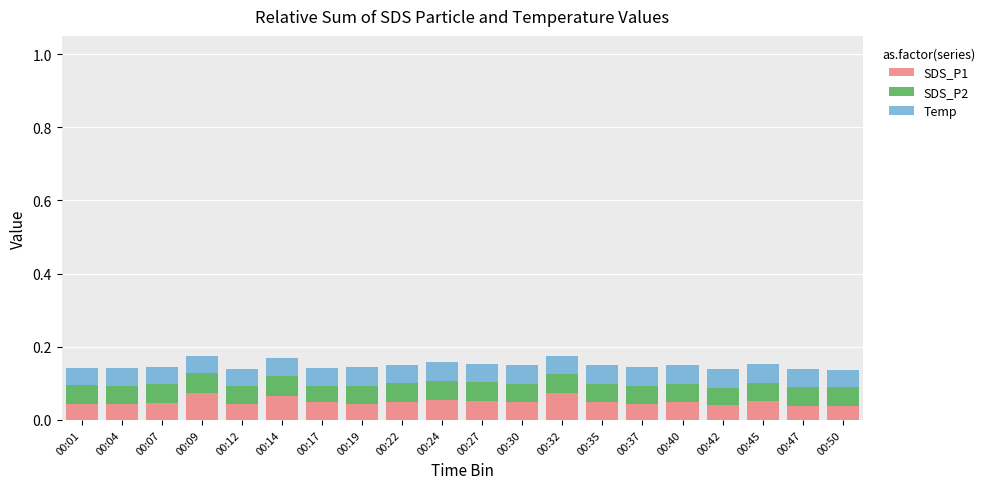

How many SDS_P1 values are between 0 and 1?

20